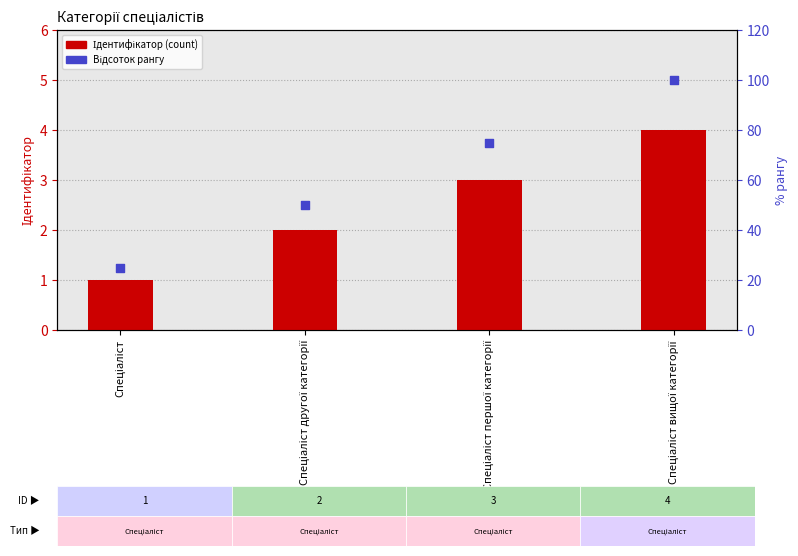

Which series contains the highest Y value?

Відсоток